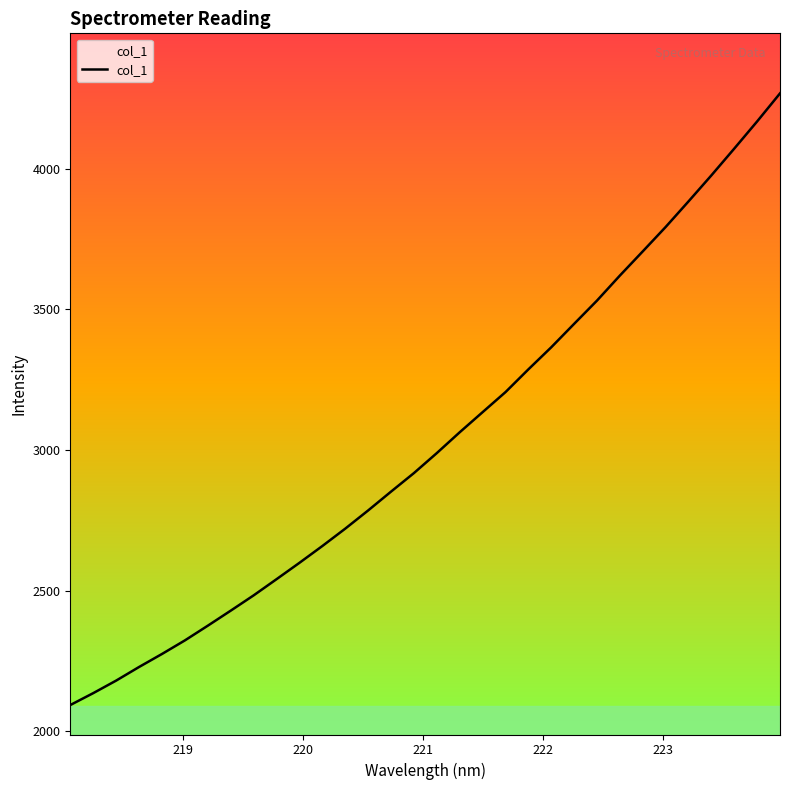

How many lines are shown in the chart?

1